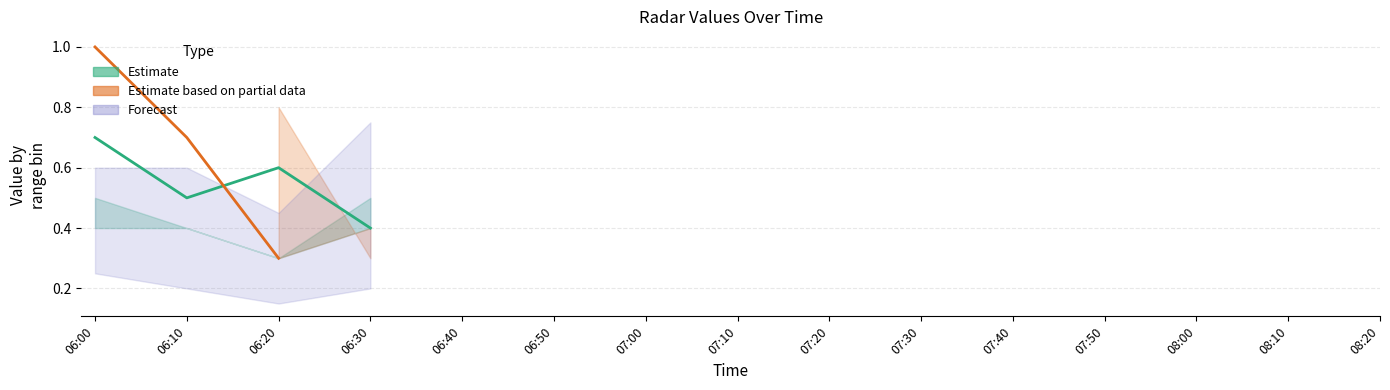

Where is the first local minimum for Estimate?

06:10